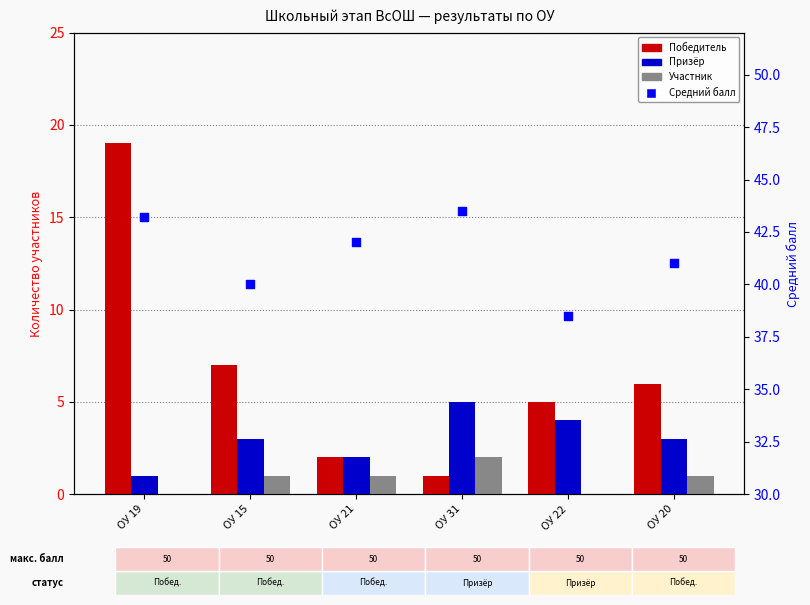

What are all the series names shown in the legend?

Победитель, Призёр, Участник, Средний балл